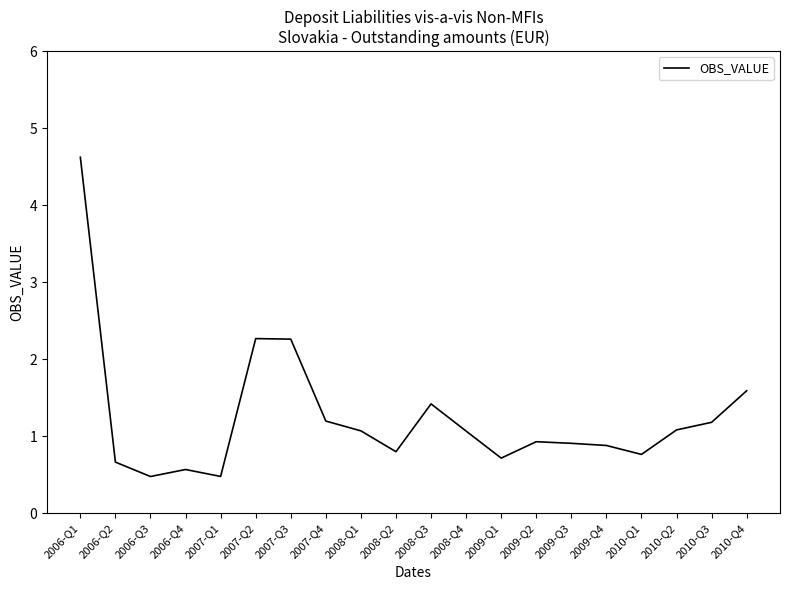

Between 2008-Q3 and 2006-Q3, which is larger?

2008-Q3